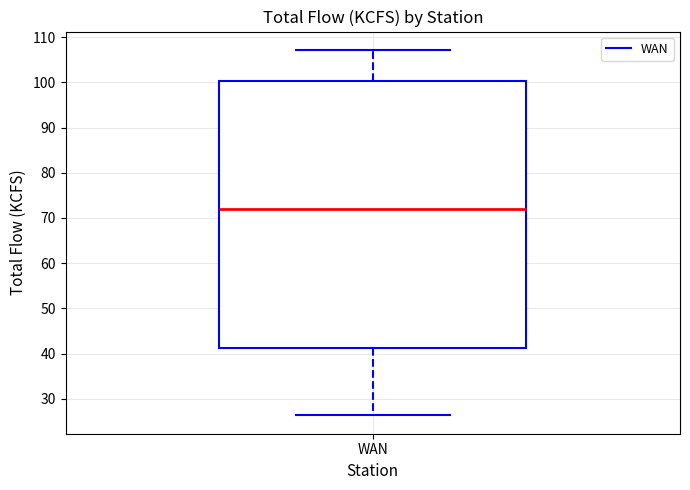

Read this box plot against the y-axis: the position of the median line, the range covered by the box, and the ends of both whiskers. The values are not printed on the chart, so give them approximately, as read against the axis.

median 72, box 41 to 100, whiskers 26 to 107